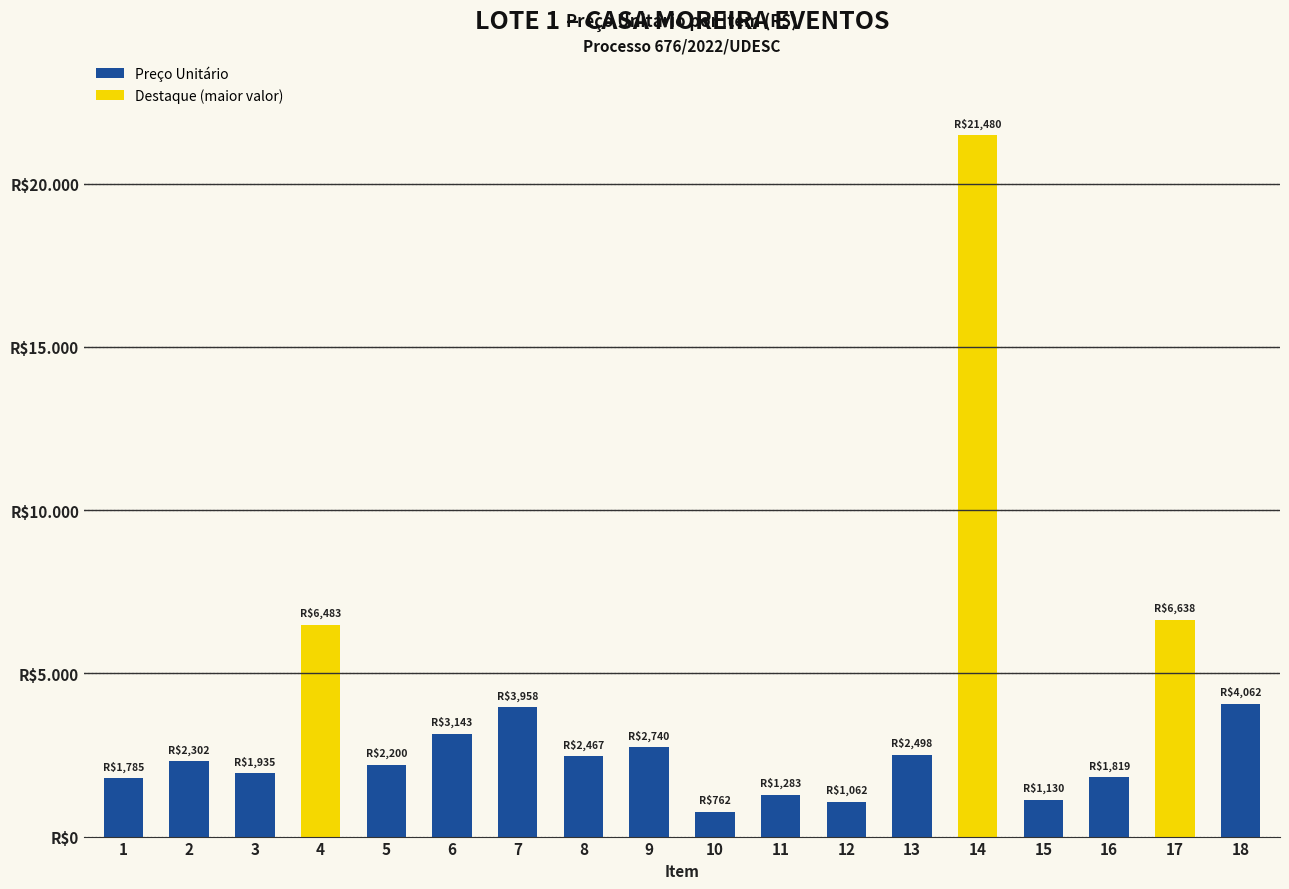

Are the bars horizontal?

No